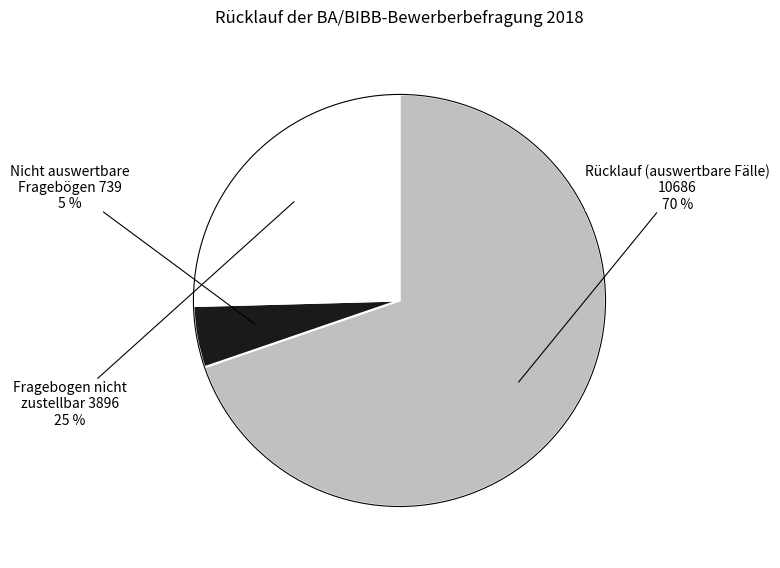

How many slices are in this pie chart?

3